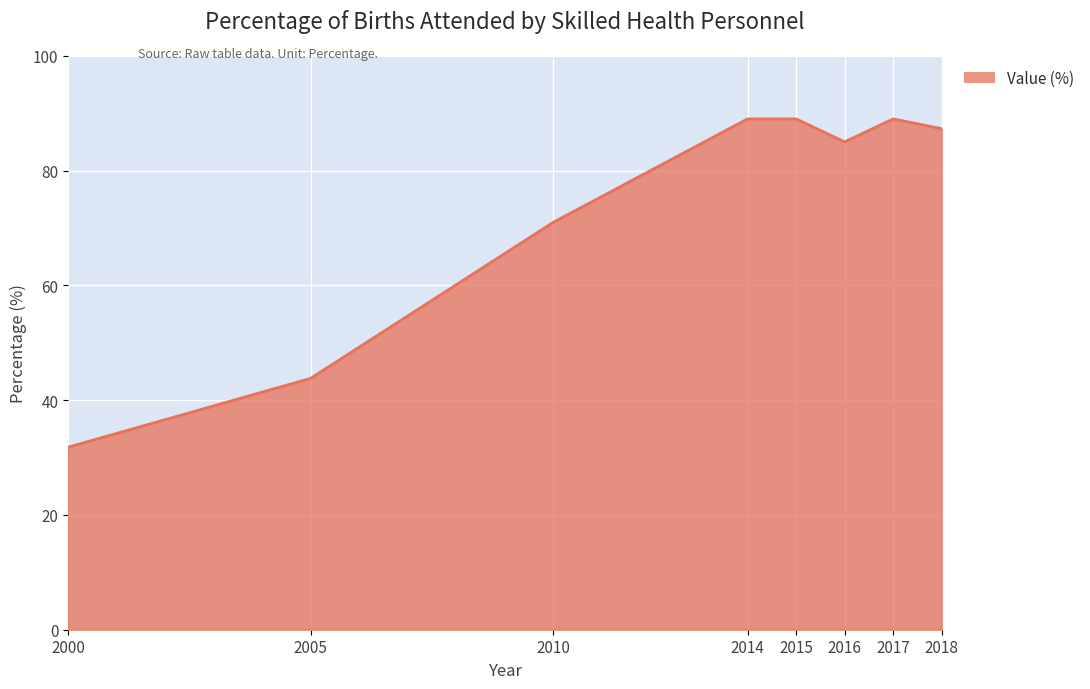

Count the number of values greater than 87.

4